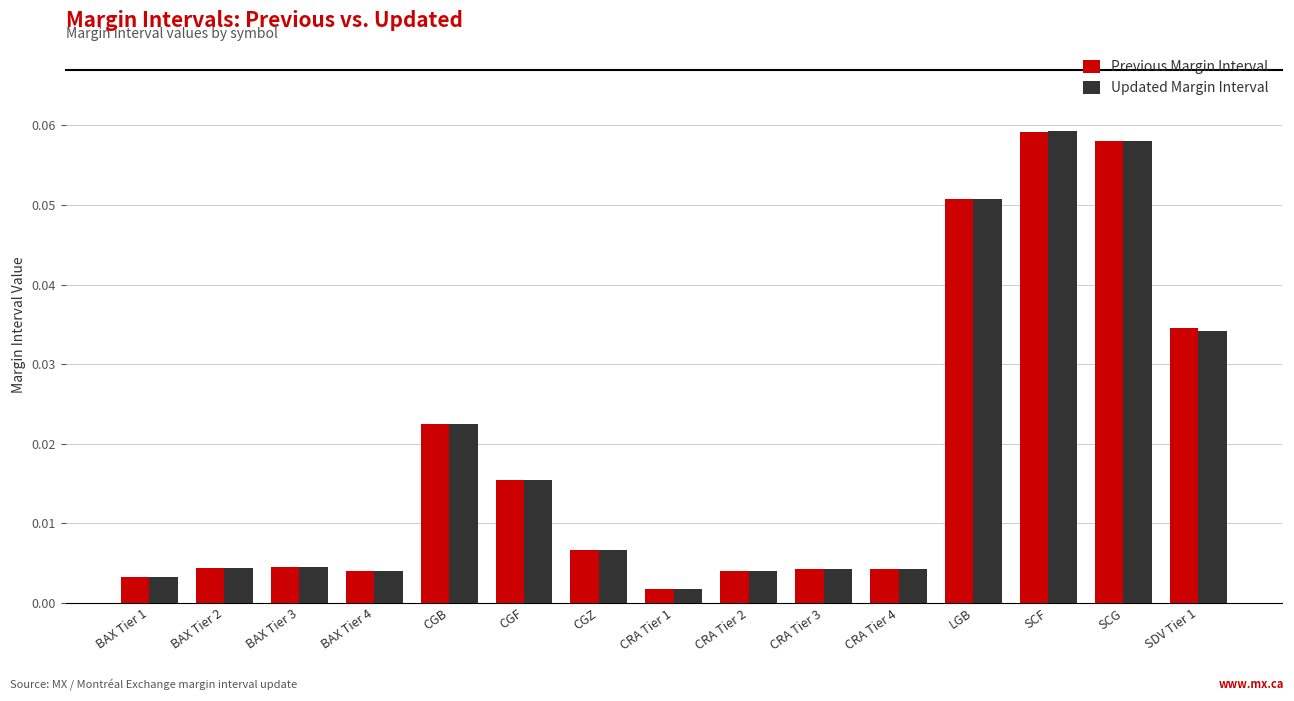

At how many categories does at least one series exceed 0?

15